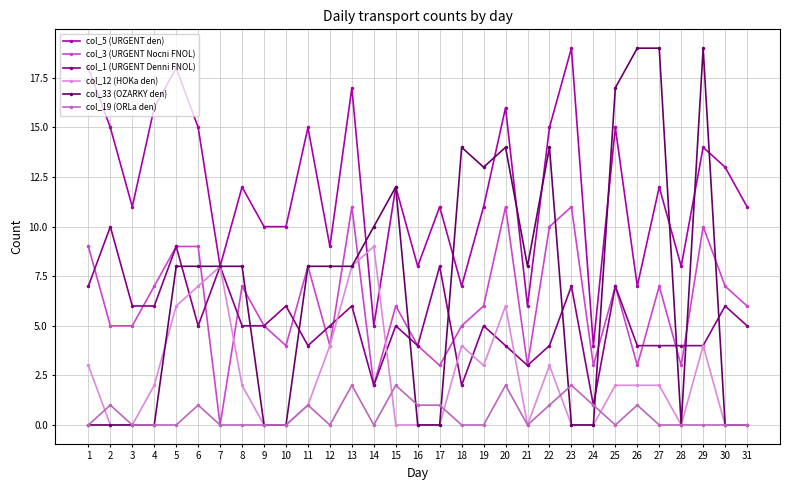

Is the value of col_12 (HOKa den) at 21 greater than the value of col_1 (URGENT Denni FNOL) at 22?

No